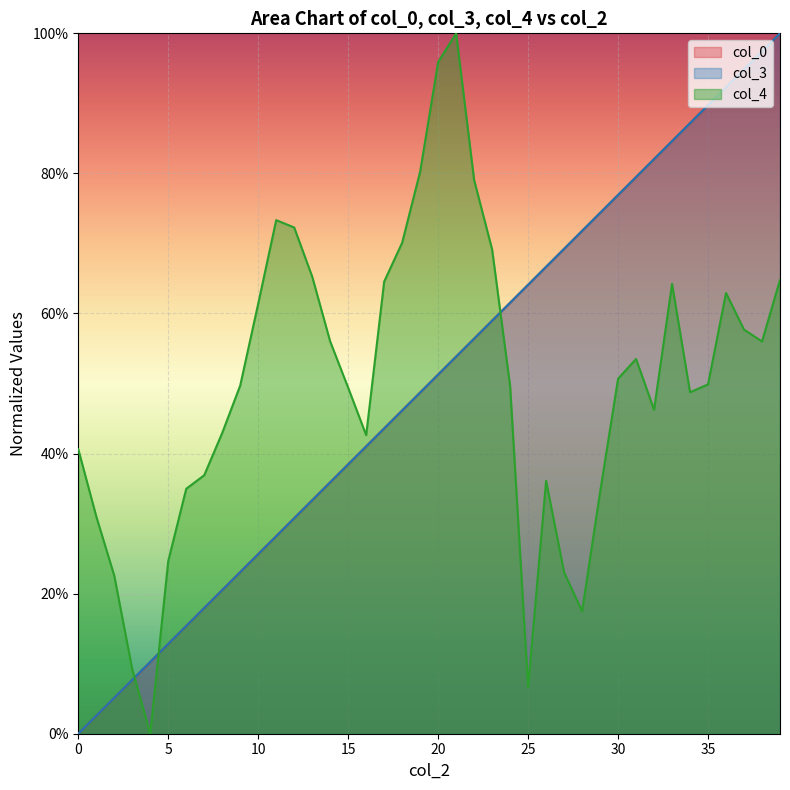

Which category has the highest value across all series?

39